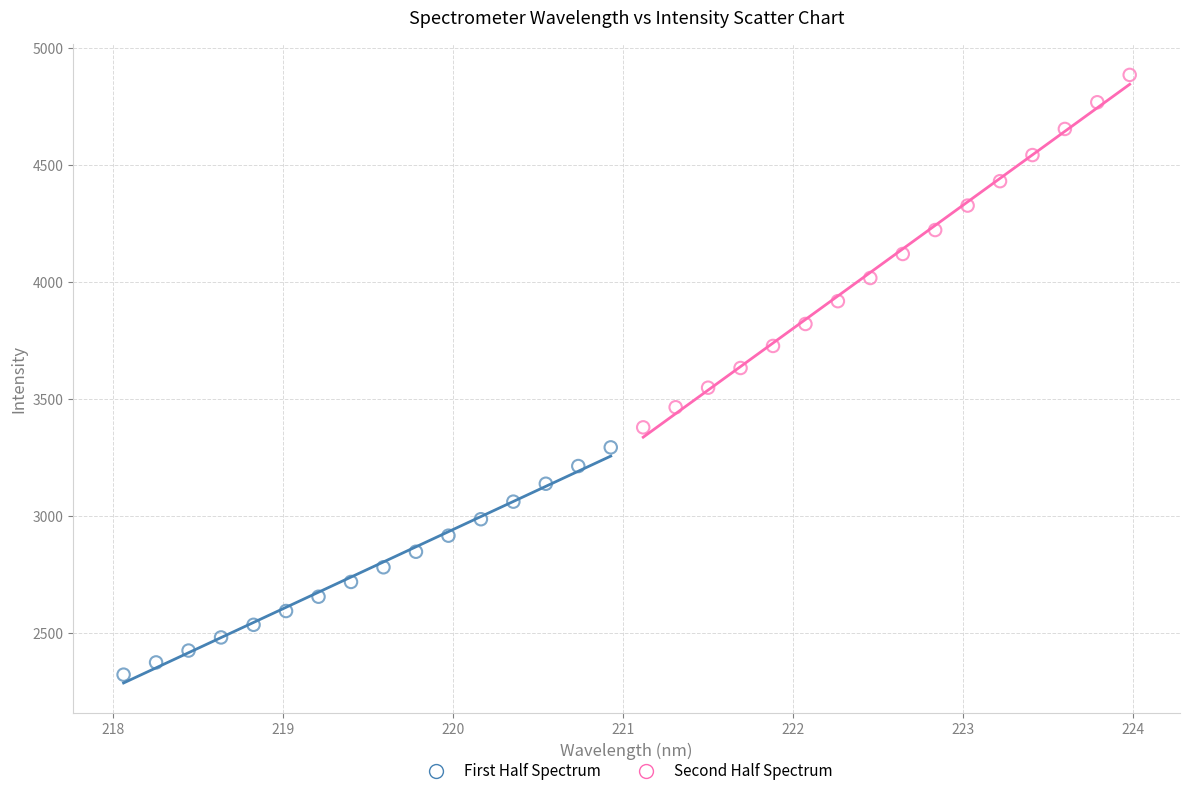

Which series has the widest spread of Y values?

Second Half Spectrum